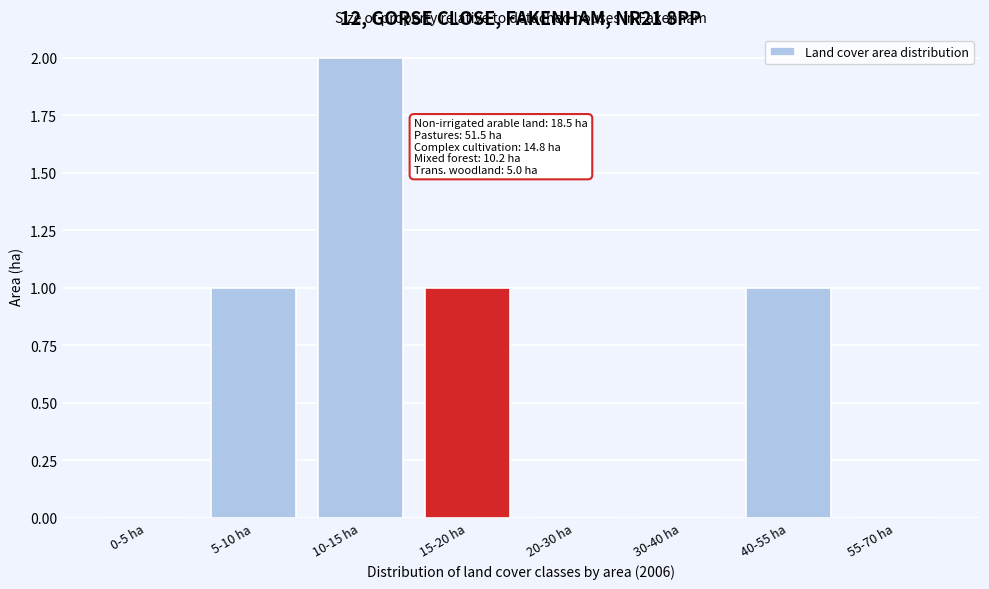

Reading right to left, what are all the values shown in this chart?

55-70 ha=0	40-55 ha=1	30-40 ha=0	20-30 ha=0	15-20 ha=1	10-15 ha=2	5-10 ha=1	0-5 ha=0